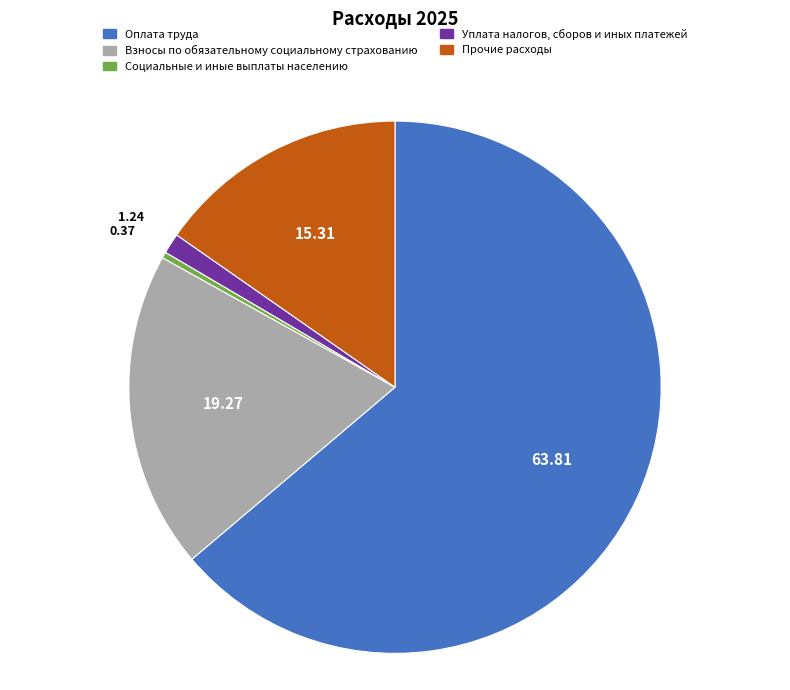

The Уплата налогов, сборов и иных платежей slice represents 11% of the pie. True or false?

False